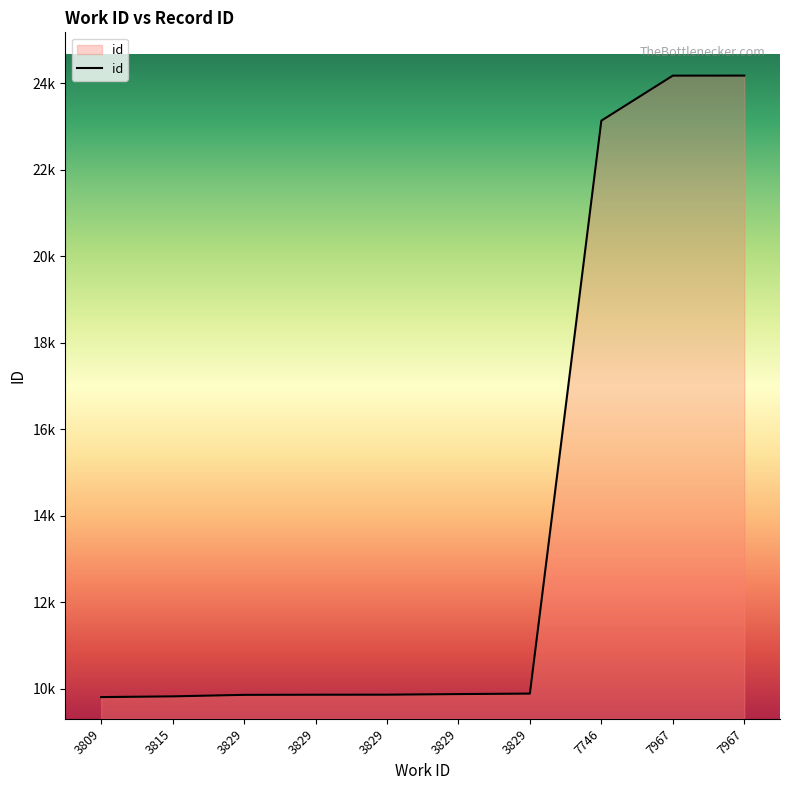

List the labels in order of value, largest first.

7967, 7967, 7746, 3829, 3829, 3829, 3829, 3829, 3815, 3809